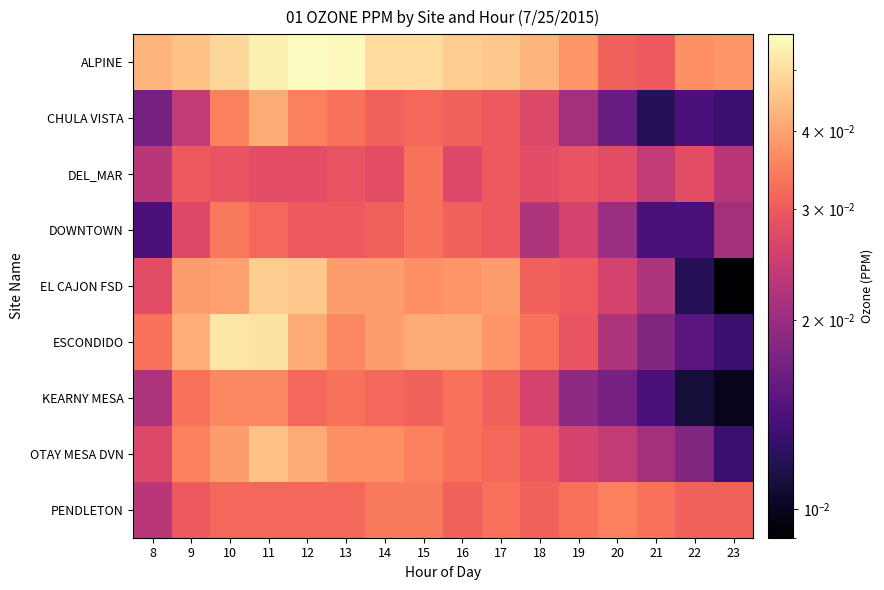

At which category is the sum across all series the highest?

11